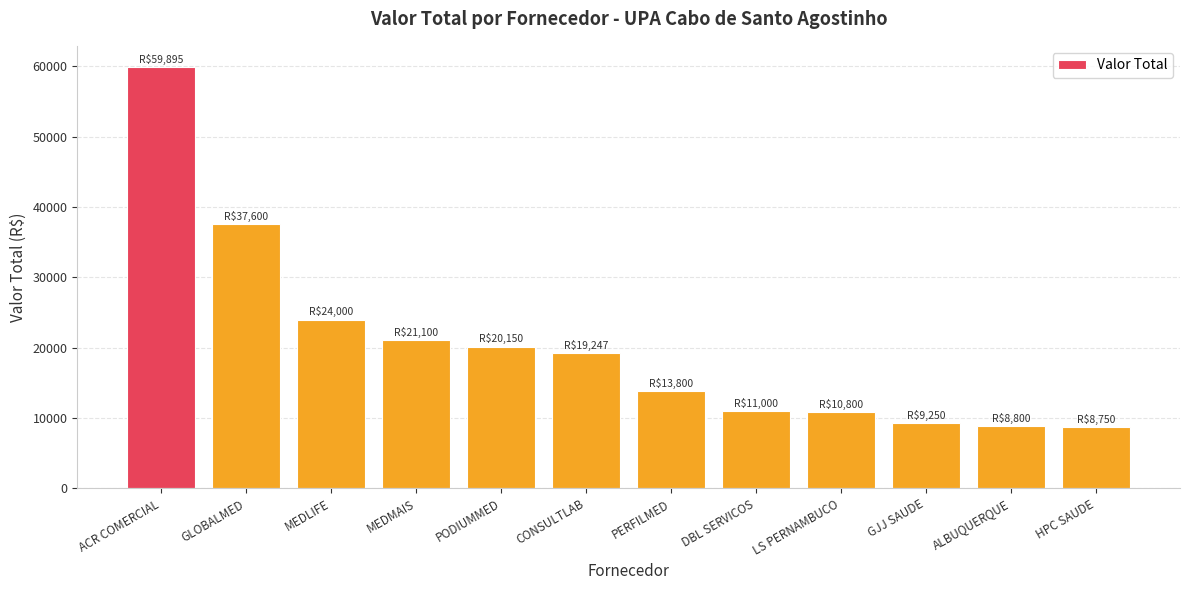

What is the label of the 4th bar from the right?

LS PERNAMBUCO